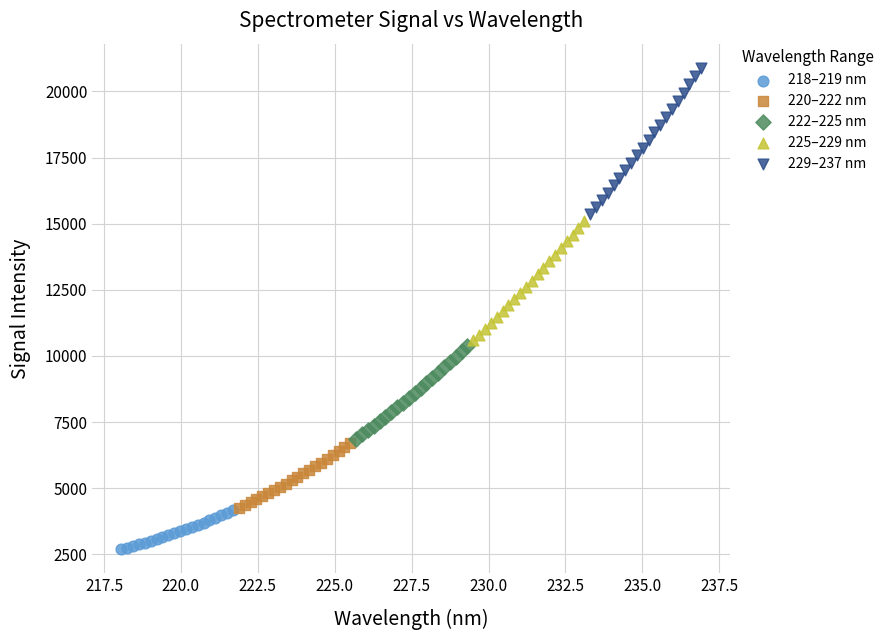

Which series reaches the maximum Y coordinate?

229–237 nm